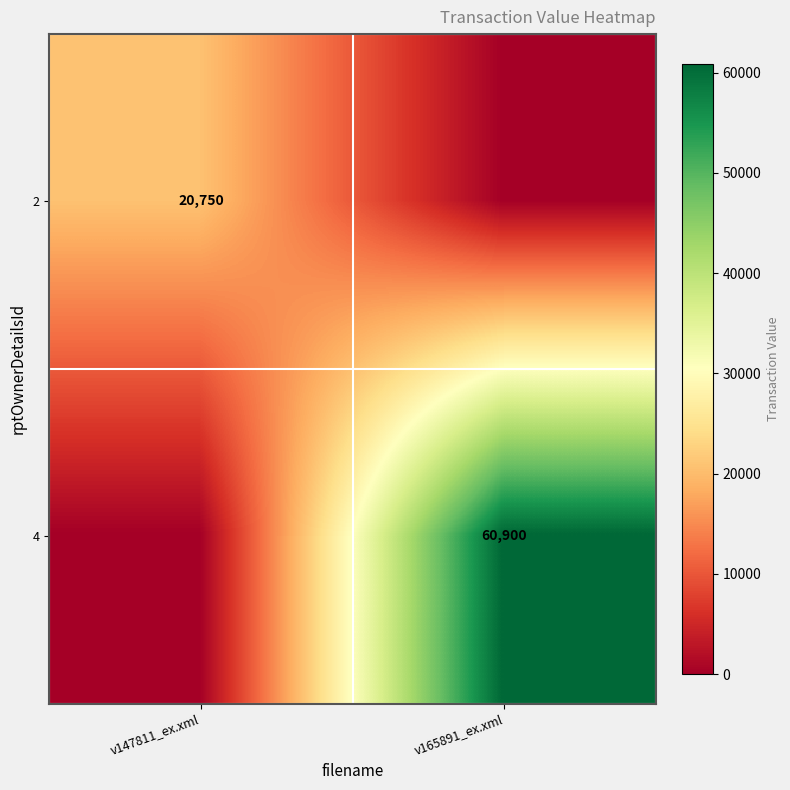

Between v147811_ex.xml and v165891_ex.xml, which is larger?

v147811_ex.xml